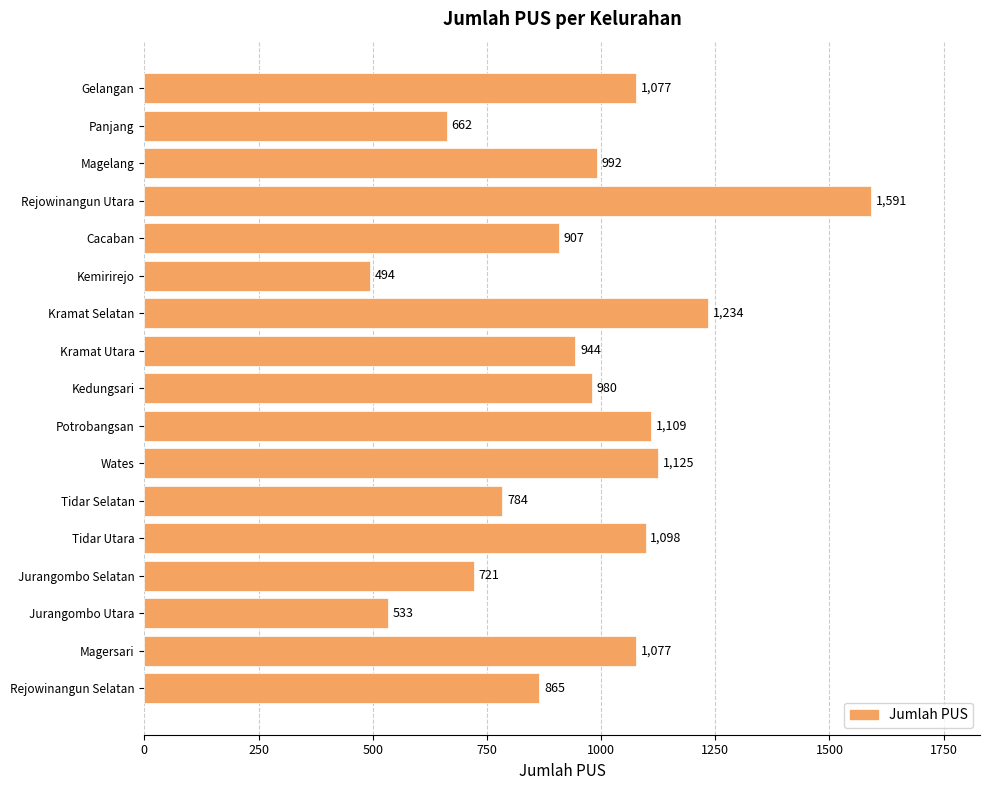

Reading bottom to top, what are all the values shown in this chart?

Rejowinangun Selatan=865	Magersari=1077	Jurangombo Utara=533	Jurangombo Selatan=721	Tidar Utara=1098	Tidar Selatan=784	Wates=1125	Potrobangsan=1109	Kedungsari=980	Kramat Utara=944	Kramat Selatan=1234	Kemirirejo=494	Cacaban=907	Rejowinangun Utara=1591	Magelang=992	Panjang=662	Gelangan=1077